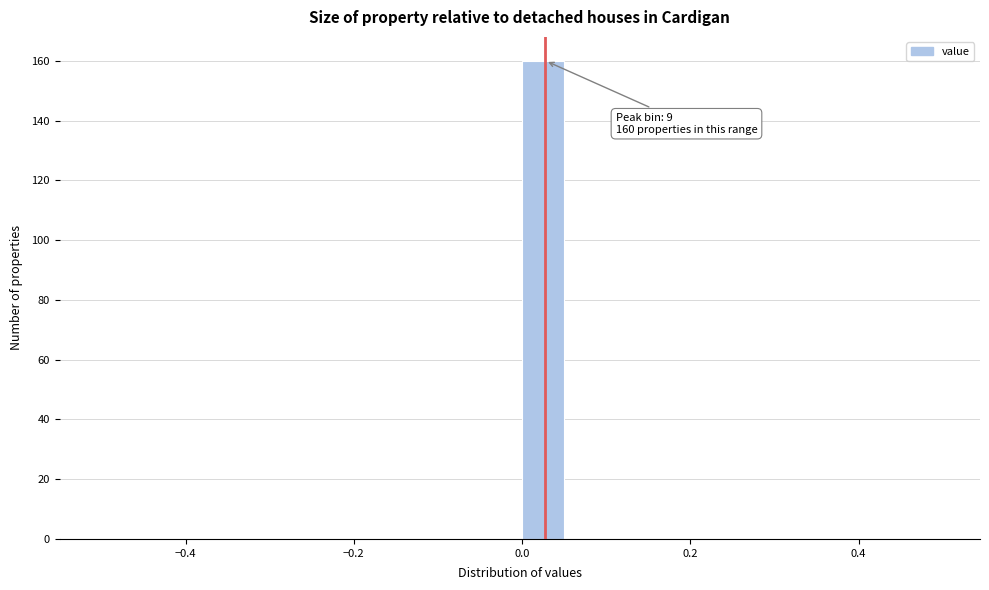

Read against the x-axis, roughly where is the centre of the tallest bar?

0.02